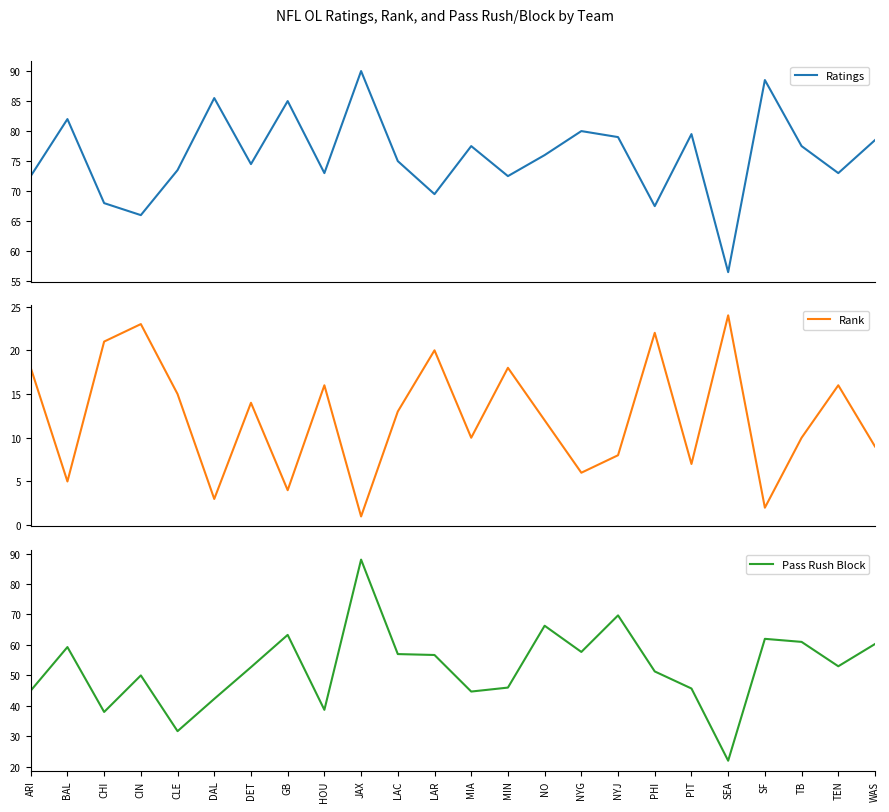

Reading right to left, transcribe all the data shown in this chart.

Ratings: WAS=78.5	TEN=73.0	TB=77.5	SF=88.5	SEA=56.5	PIT=79.5	PHI=67.5	NYJ=79.0	NYG=80.0	NO=76.0	MIN=72.5	MIA=77.5	LAR=69.5	LAC=75.0	JAX=90.0	HOU=73.0	GB=85.0	DET=74.5	DAL=85.5	CLE=73.5	CIN=66.0	CHI=68.0	BAL=82.0	ARI=72.5
Rank: WAS=9.0	TEN=16.0	TB=10.0	SF=2.0	SEA=24.0	PIT=7.0	PHI=22.0	NYJ=8.0	NYG=6.0	NO=12.0	MIN=18.0	MIA=10.0	LAR=20.0	LAC=13.0	JAX=1.0	HOU=16.0	GB=4.0	DET=14.0	DAL=3.0	CLE=15.0	CIN=23.0	CHI=21.0	BAL=5.0	ARI=18.0
Pass Rush Block: WAS=60.3	TEN=53.0	TB=61.0	SF=62.0	SEA=22.0	PIT=45.7	PHI=51.3	NYJ=69.7	NYG=57.7	NO=66.3	MIN=46.0	MIA=44.7	LAR=56.7	LAC=57.0	JAX=88.0	HOU=38.7	GB=63.3	DET=52.7	DAL=42.3	CLE=31.7	CIN=50.0	CHI=38.0	BAL=59.3	ARI=45.0